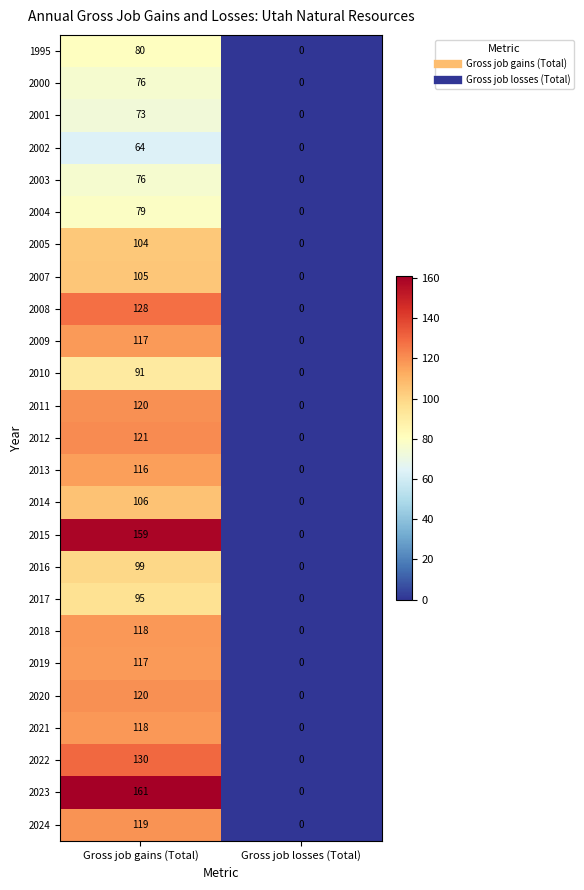

Where is 2016 nearest to the value 49?

Gross job losses (Total)